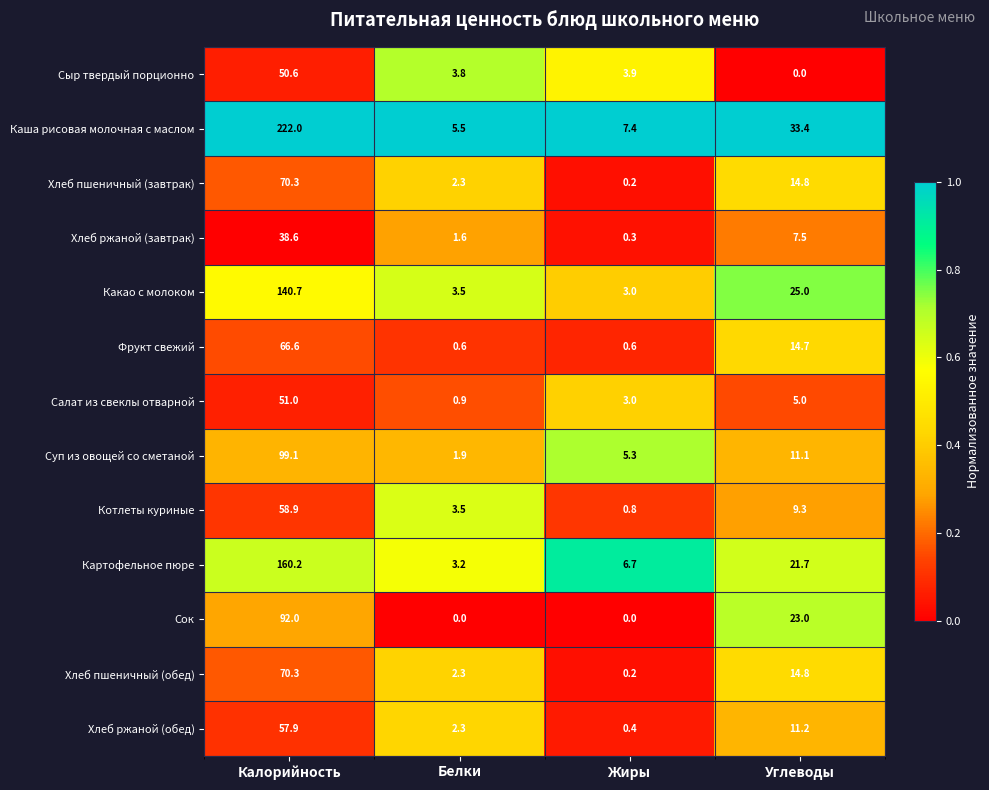

List the labels in order of Суп из овощей со сметаной value, largest first.

Калорийность, Углеводы, Жиры, Белки